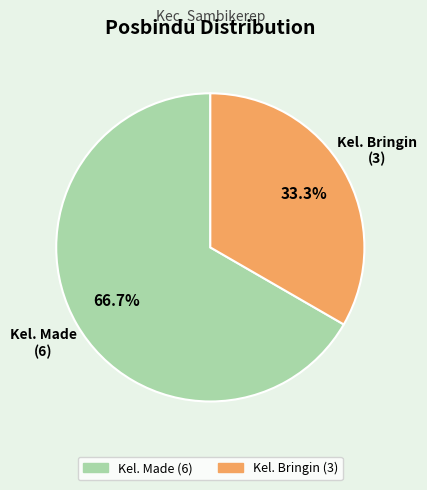

Is it true that Kel. Made is 67% of the pie?

True